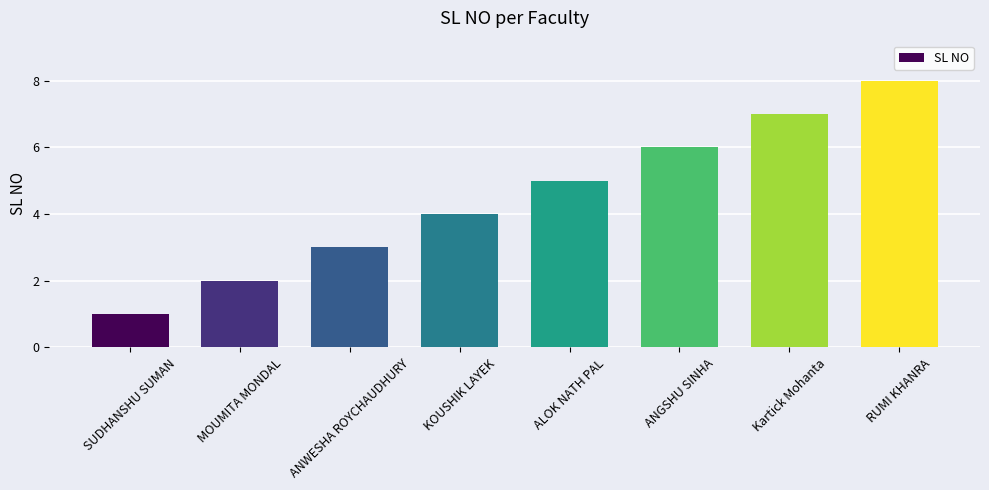

What is the sum of the values at Kartick Mohanta and KOUSHIK LAYEK?

11